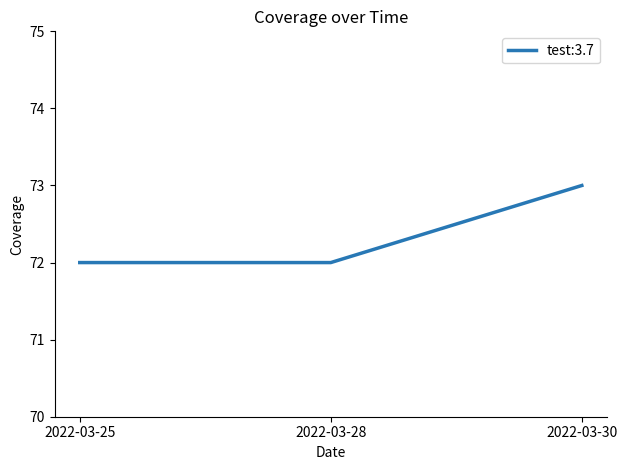

What is the greatest value displayed?

73